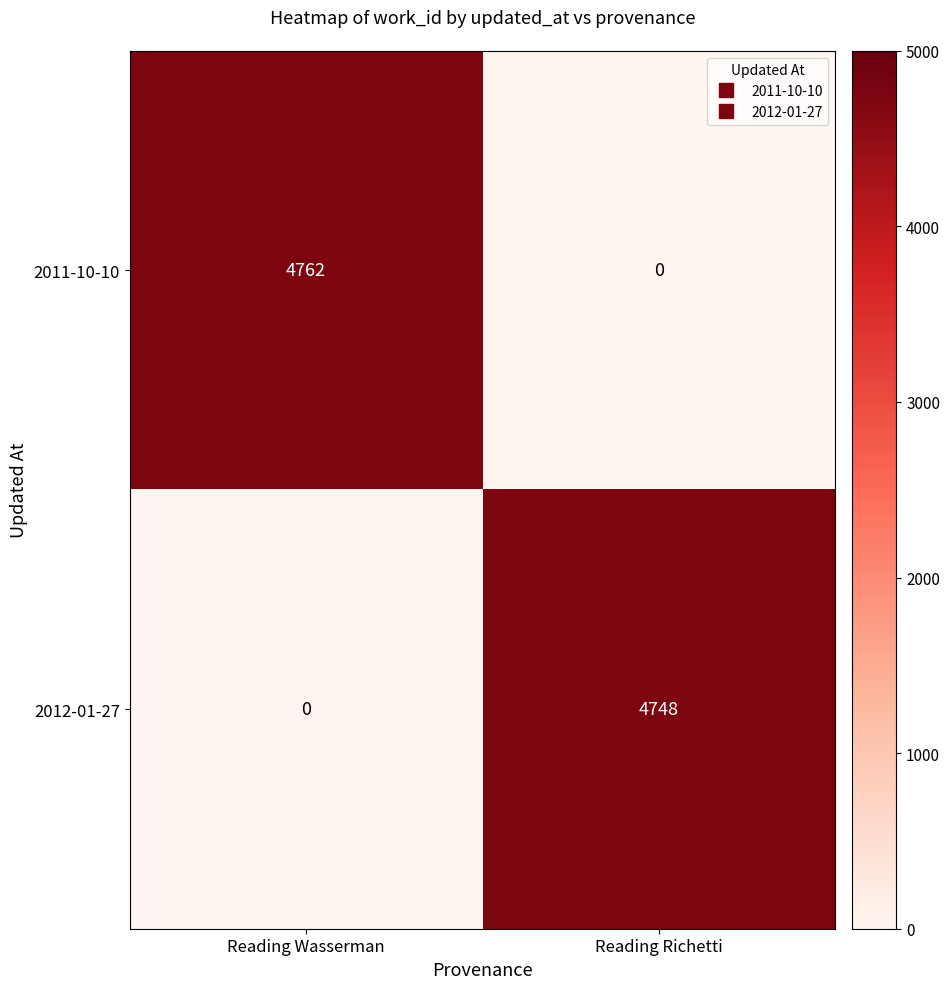

How many series are shown in this chart?

2